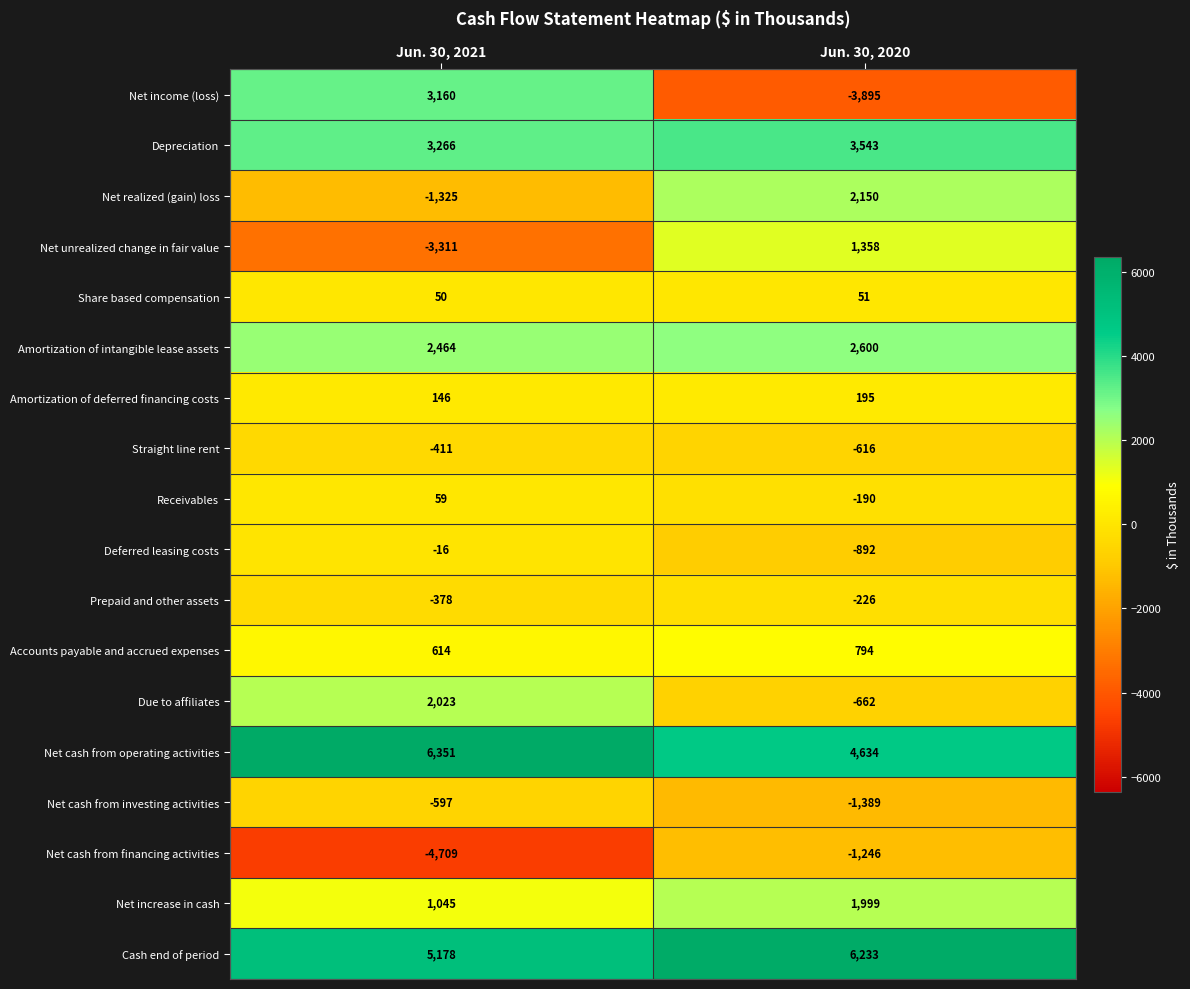

At Jun. 30, 2021, list the series in order from largest to smallest.

Net cash from operating activities, Cash end of period, Depreciation, Net income (loss), Amortization of intangible lease assets, Due to affiliates, Net increase in cash, Accounts payable and accrued expenses, Amortization of deferred financing costs, Receivables, Share based compensation, Deferred leasing costs, Prepaid and other assets, Straight line rent, Net cash from investing activities, Net realized (gain) loss, Net unrealized change in fair value, Net cash from financing activities